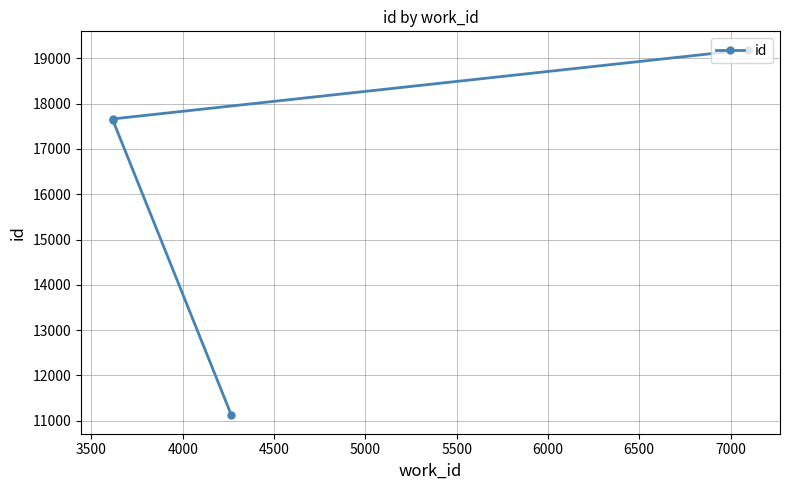

The value at 3000 is 18338. True or false?

False